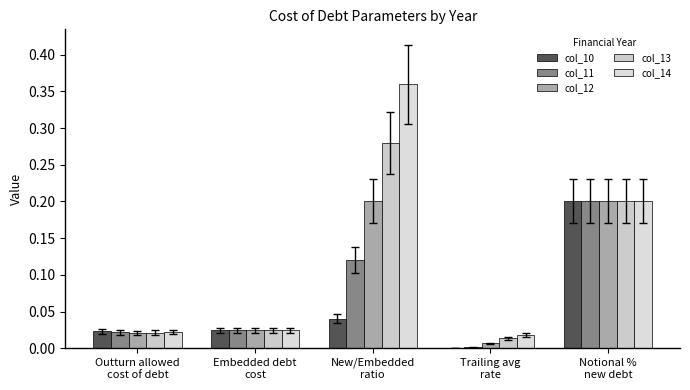

Between Trailing avg
rate and Embedded debt
cost, which is larger?

Embedded debt
cost